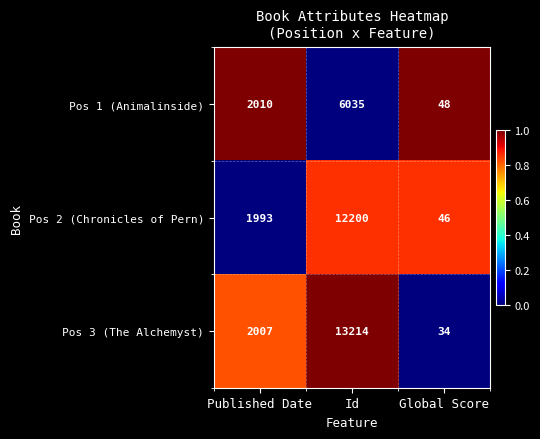

Rank the series at Id from lowest to highest value.

Pos 1 (Animalinside), Pos 2 (Chronicles of Pern), Pos 3 (The Alchemyst)